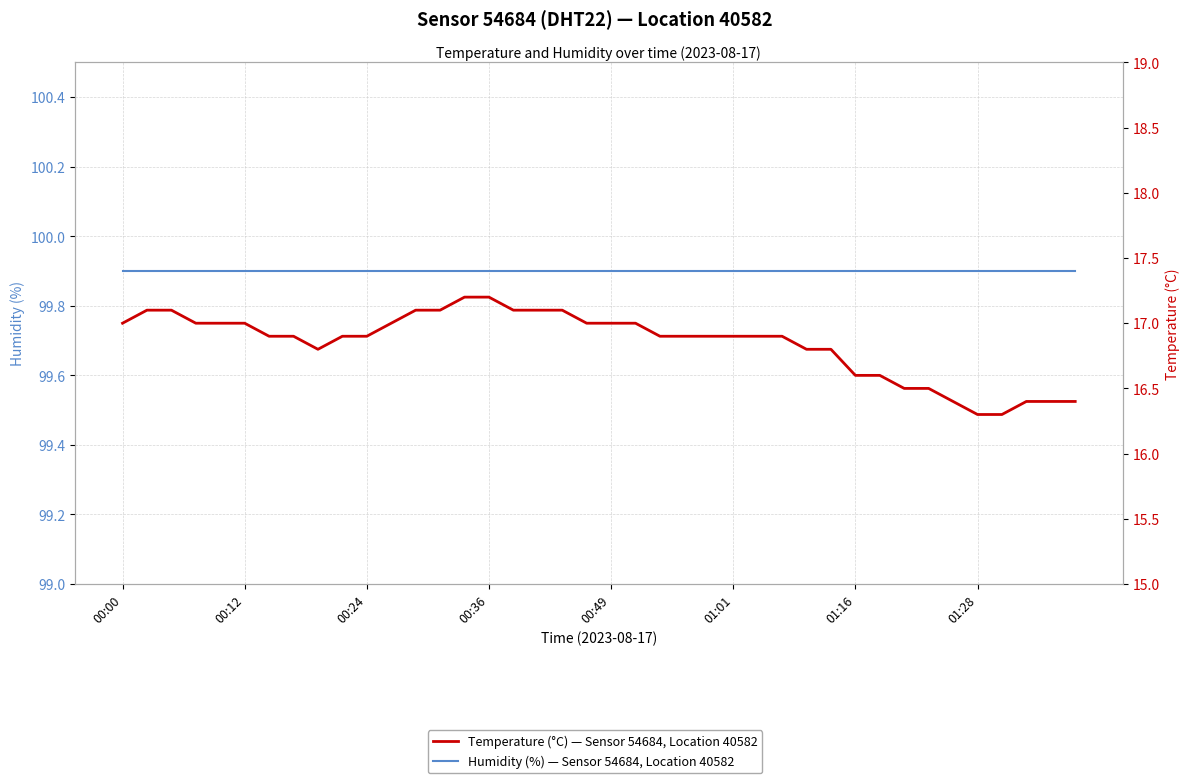

Rank the series by their maximum value, from lowest to highest.

Temperature (°C) — Sensor 54684, Location 40582, Humidity (%) — Sensor 54684, Location 40582